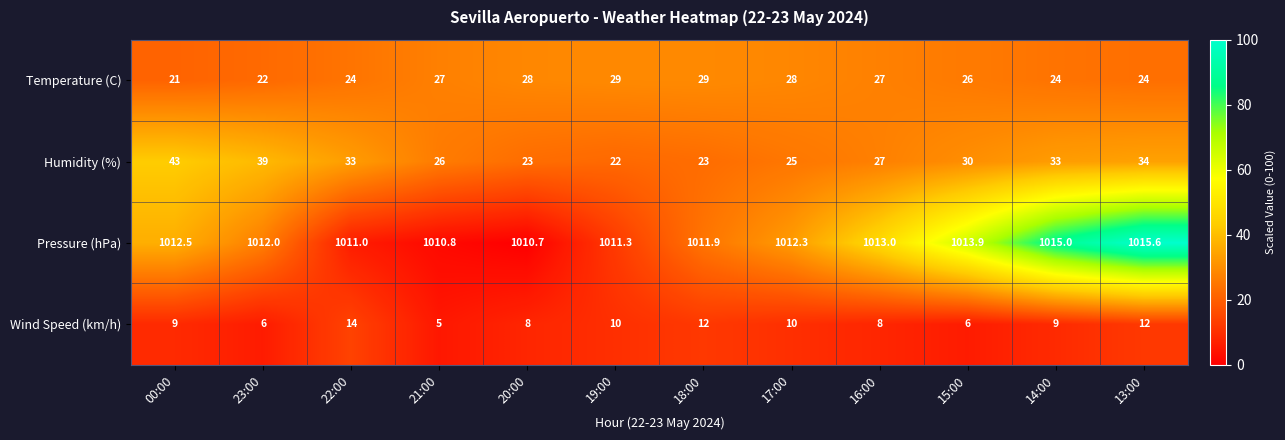

What is the maximum value shown in the chart?

1015.6